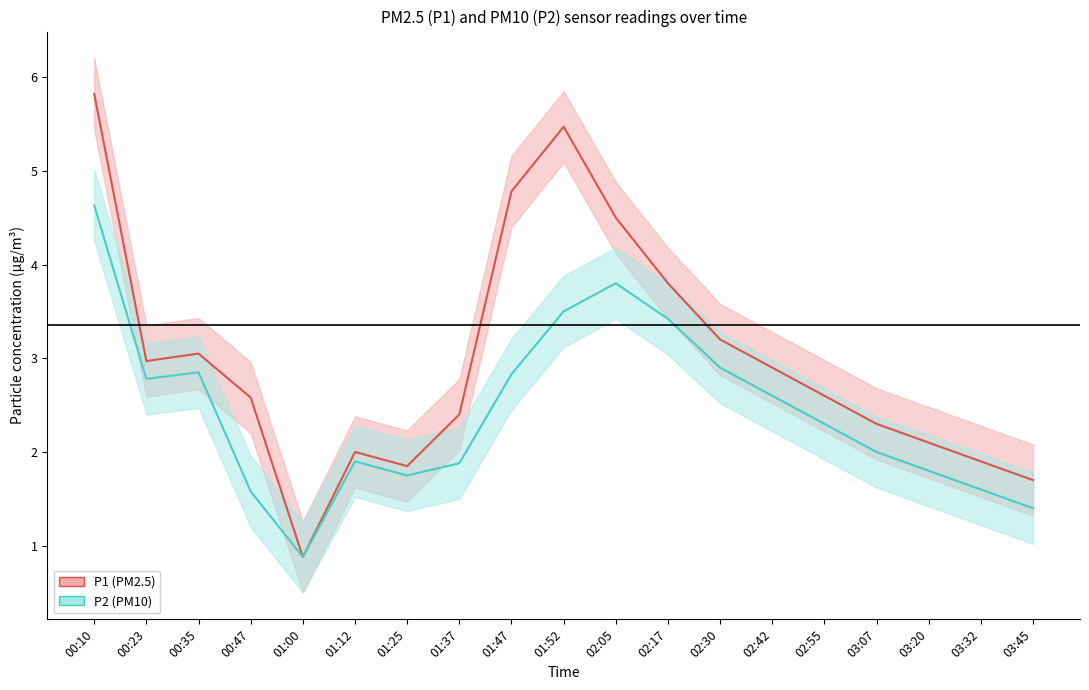

Where does the P1 (PM2.5) series first go above 2?

00:10